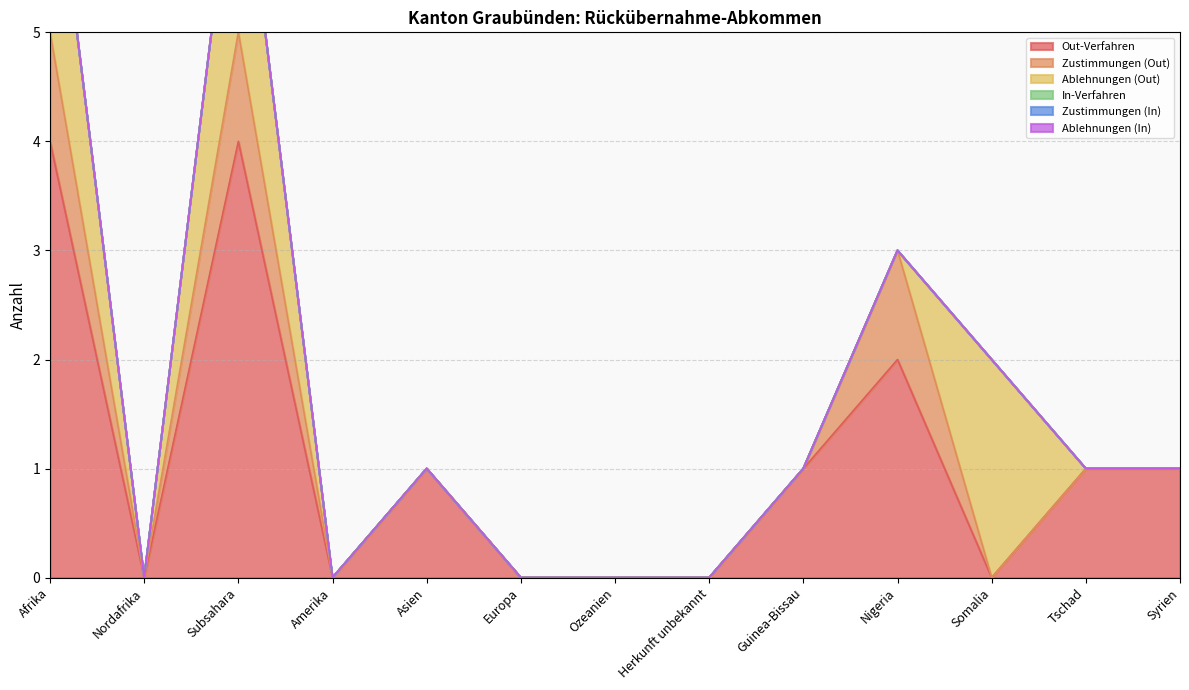

The value of Out-Verfahren at Nordafrika is -2. True or false?

False